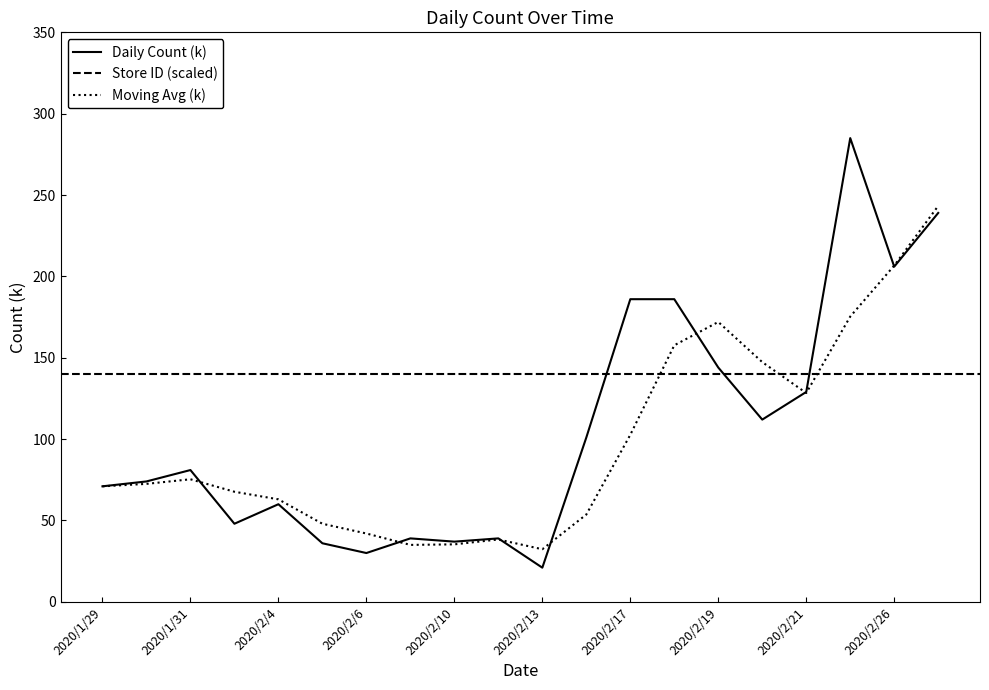

Does the chart have visible grid lines?

No